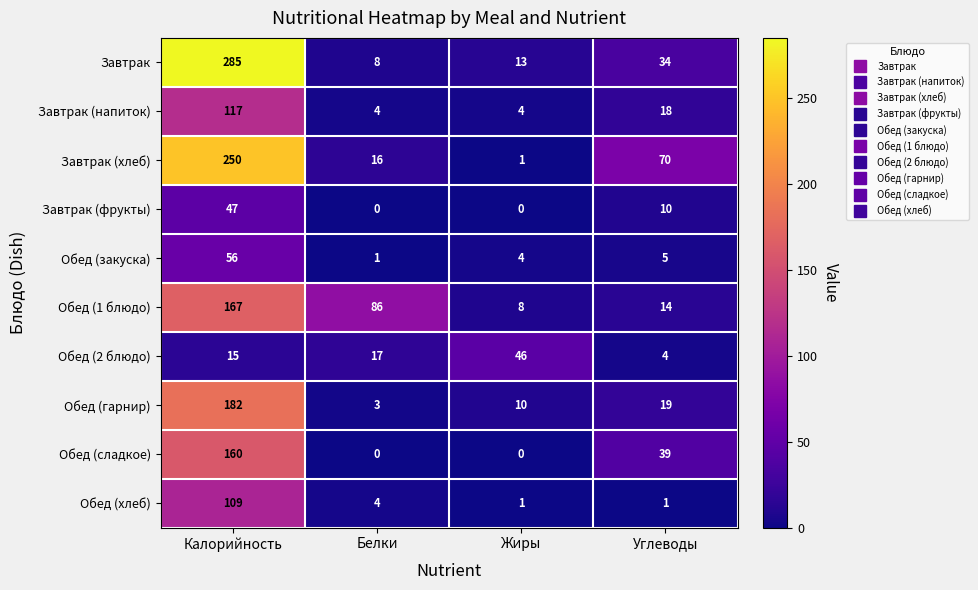

Rank the series at Калорийность from lowest to highest value.

Обед (2 блюдо), Завтрак (фрукты), Обед (закуска), Обед (хлеб), Завтрак (напиток), Обед (сладкое), Обед (1 блюдо), Обед (гарнир), Завтрак (хлеб), Завтрак